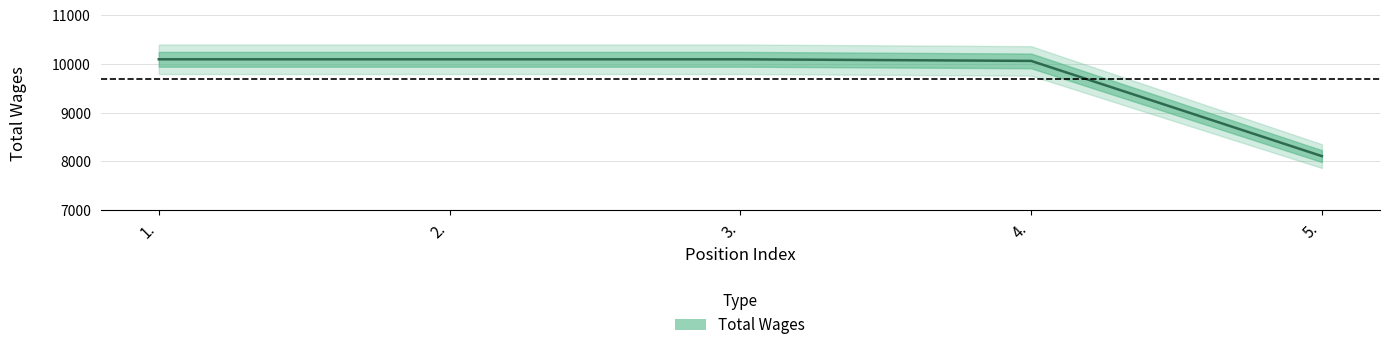

Does the chart have visible grid lines?

Yes